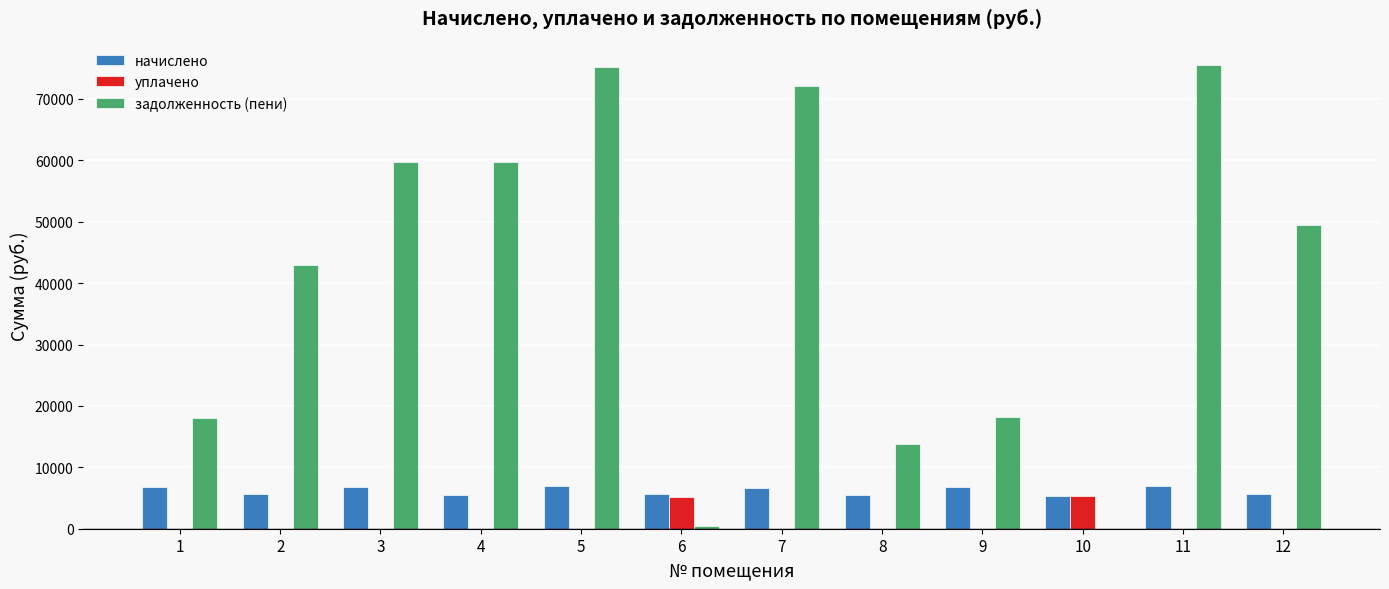

What is the maximum value for задолженность (пени)?

75544.0